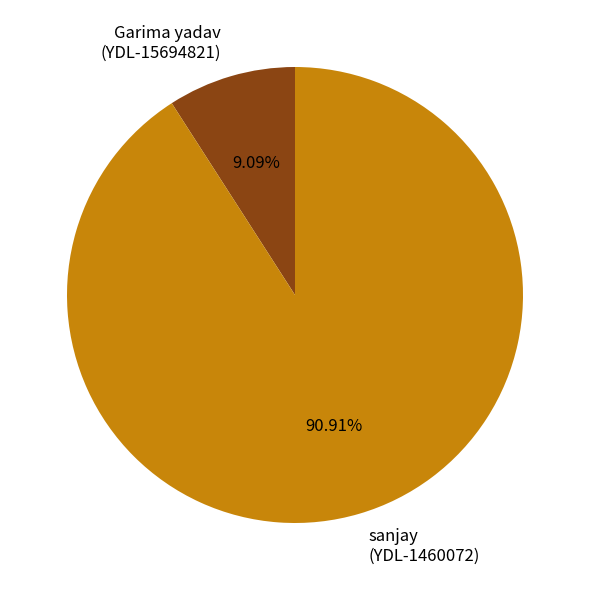

Is the sum of Garima yadav (YDL-15694821) and sanjay (YDL-1460072) greater than half?

Yes